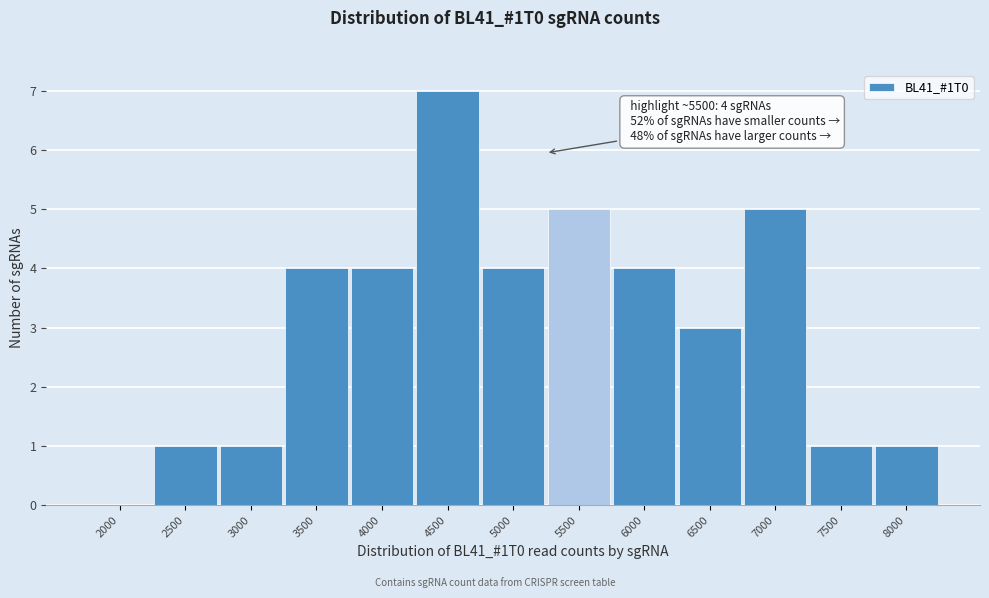

Reading left to right, what are all the values shown in this chart?

2000=0	2500=1	3000=1	3500=4	4000=4	4500=7	5000=4	5500=5	6000=4	6500=3	7000=5	7500=1	8000=1